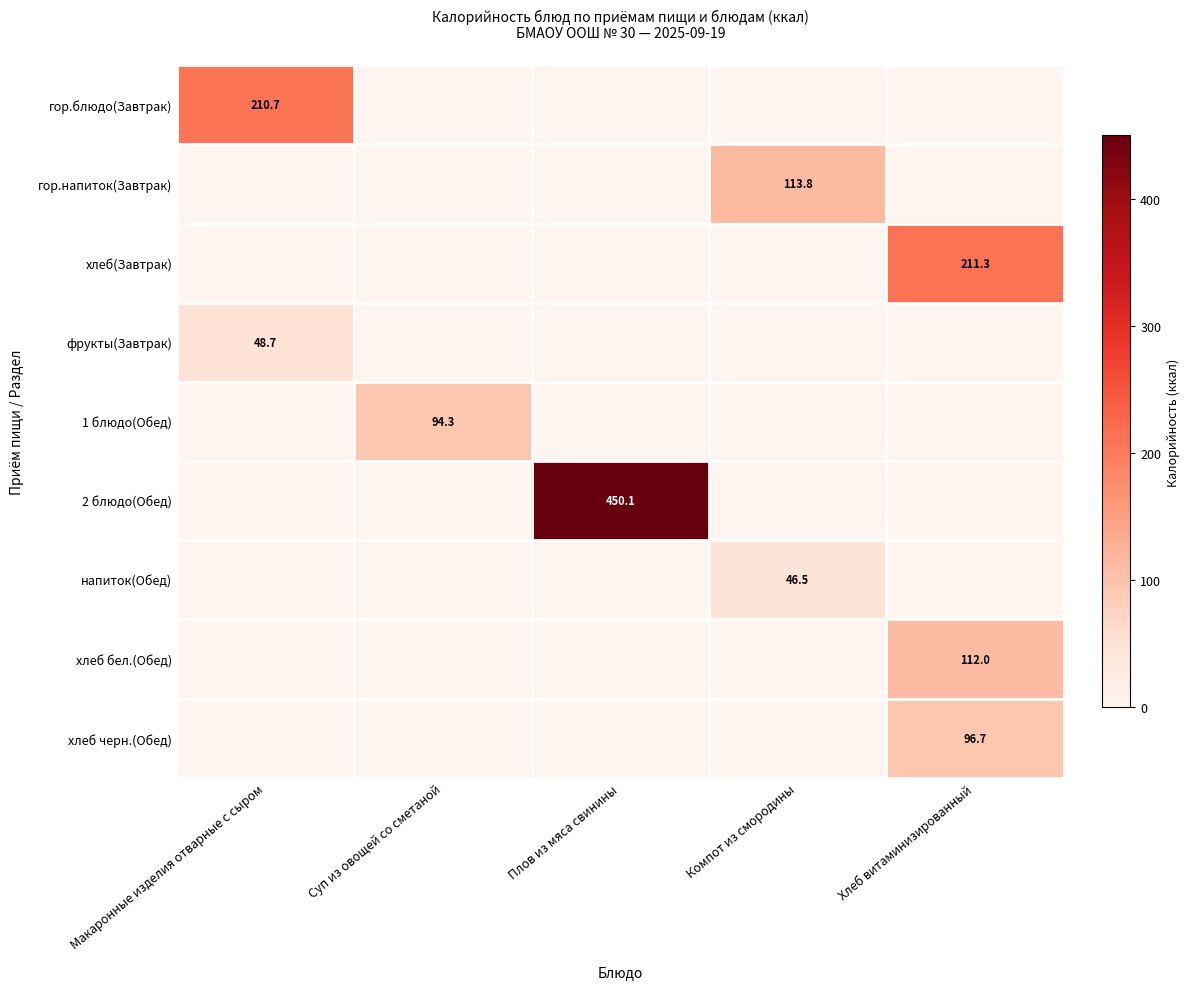

True or false: фрукты(Завтрак) has a value of 48.7 at Макаронные изделия отварные с сыром.

True